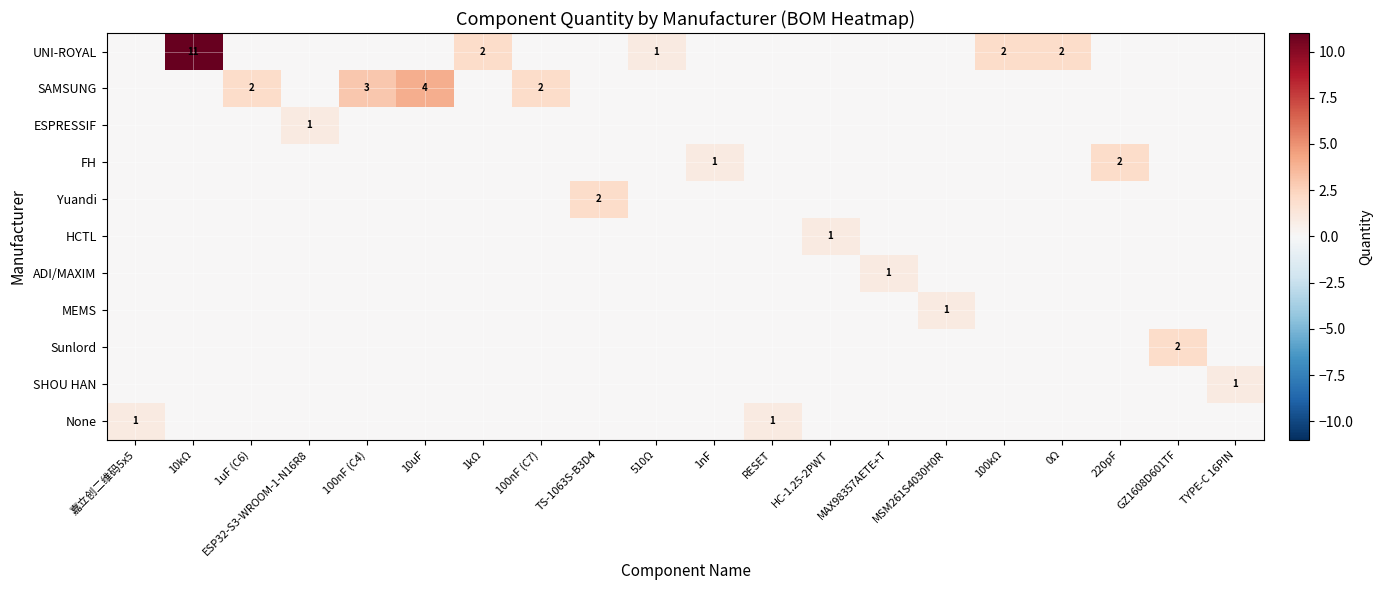

Is it true that HCTL equals 1 at HC-1.25-2PWT?

True